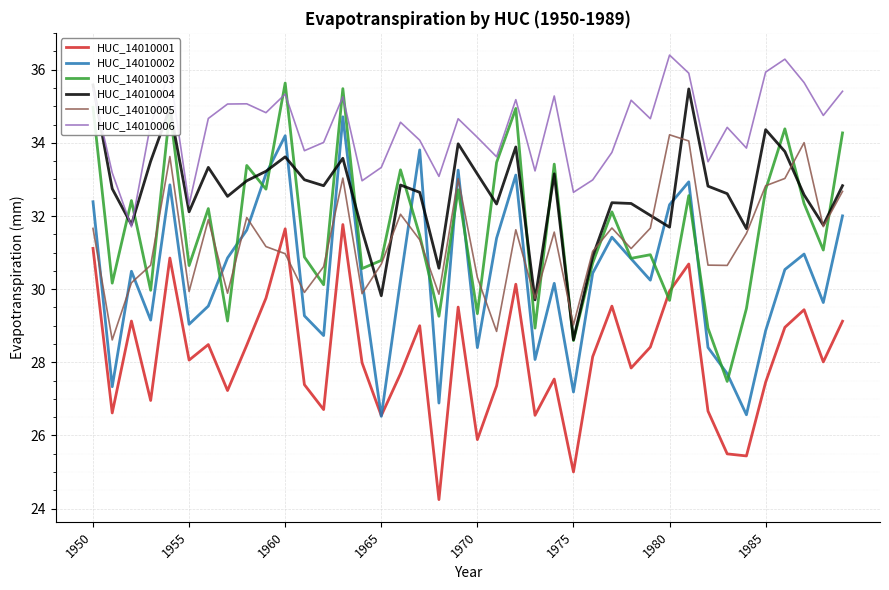

Which series has the widest spread of values?

HUC_14010002